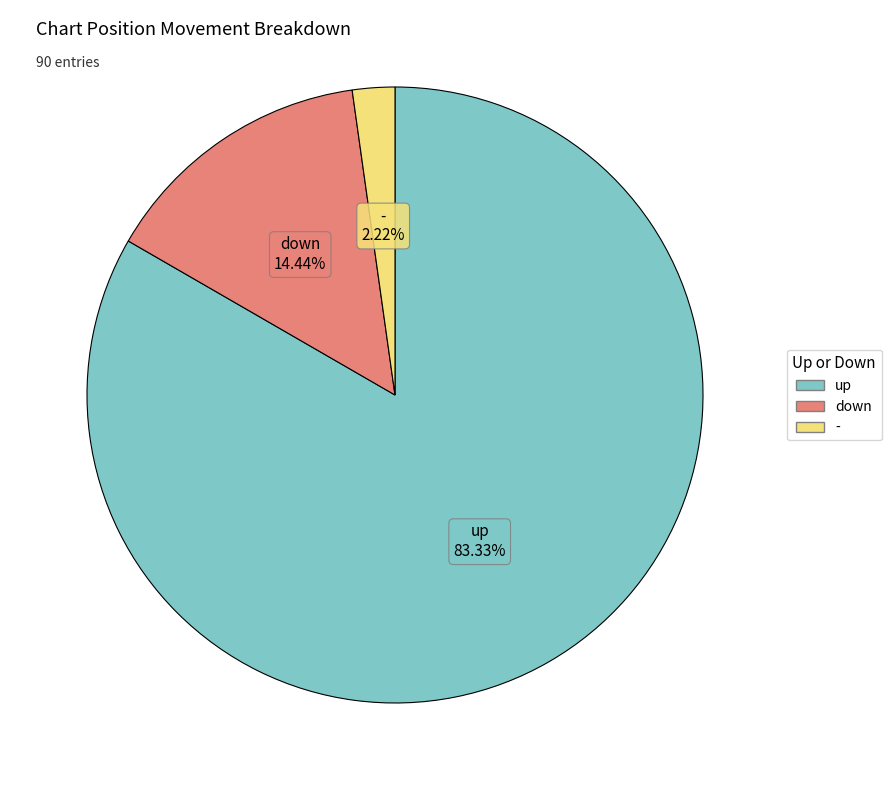

Does - account for over 50% of the chart?

No